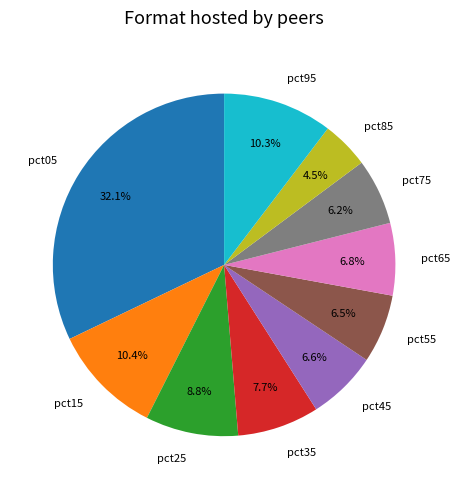

Which category has the smallest portion of the pie?

pct85